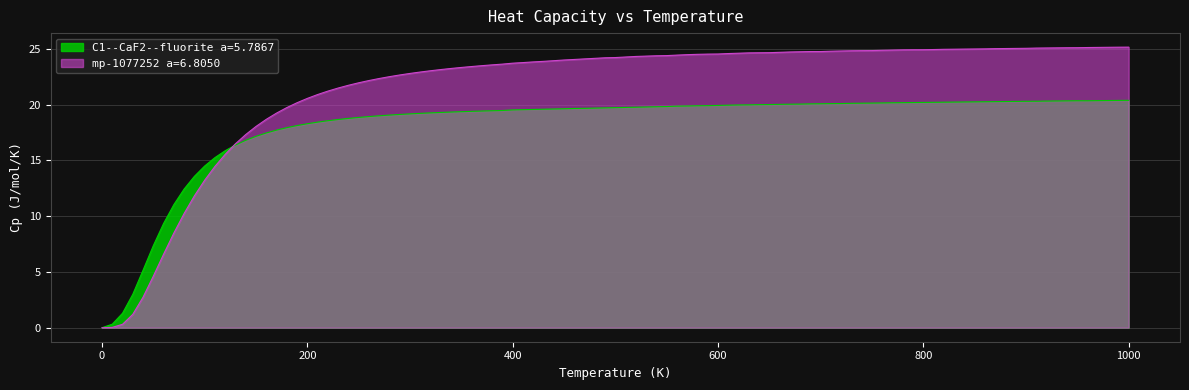

Where do C1--CaF2--fluorite a=5.7867 and mp-1077252 a=6.8050 first cross each other?

100.0 and 150.0